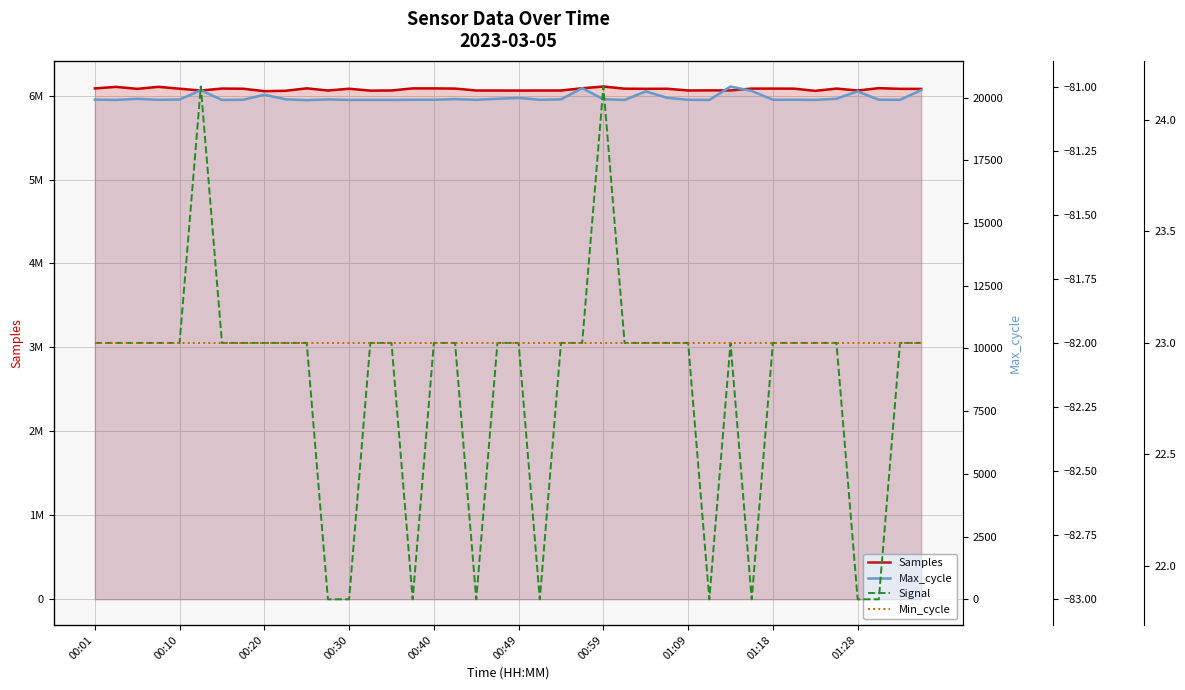

Reading left to right, extract all data points from this chart.

Samples: 6085617	6104102	6080251	6104568	6082025	6060615	6083990	6081697	6052967	6057292	6086527	6060432	6081775	6059187	6061234	6085875	6085855	6083662	6060912	6060468	6059913	6060819	6060886	6087631	6108030	6082404	6080926	6081708	6061144	6062492	6061595	6083599	6083571	6082773	6056648	6083644	6060480	6088672	6080704	6079820
Max_cycle: 19922	19909	19954	19914	19925	20297	19909	19916	20117	19933	19901	19929	19909	19909	19909	19916	19917	19941	19914	19957	19989	19916	19933	20379	19937	19909	20251	19996	19914	19910	20443	20268	19914	19917	19910	19957	20251	19917	19914	20301
Signal: -82	-82	-82	-82	-82	-81	-82	-82	-82	-82	-82	-83	-83	-82	-82	-83	-82	-82	-83	-82	-82	-83	-82	-82	-81	-82	-82	-82	-82	-83	-82	-83	-82	-82	-82	-82	-83	-83	-82	-82
Min_cycle: 23	23	23	23	23	23	23	23	23	23	23	23	23	23	23	23	23	23	23	23	23	23	23	23	23	23	23	23	23	23	23	23	23	23	23	23	23	23	23	23